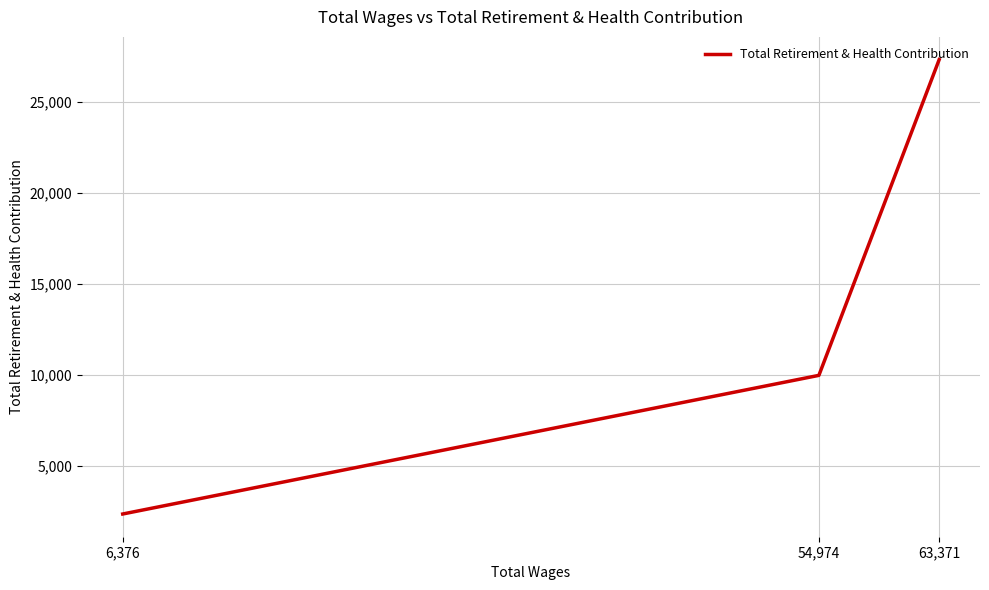

At which label is the value closest to 14846?

54,974